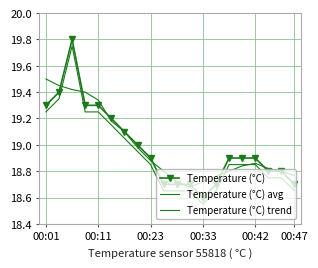

What are all the series names shown in the legend?

Temperature (°C), Temperature (°C) avg, Temperature (°C) trend